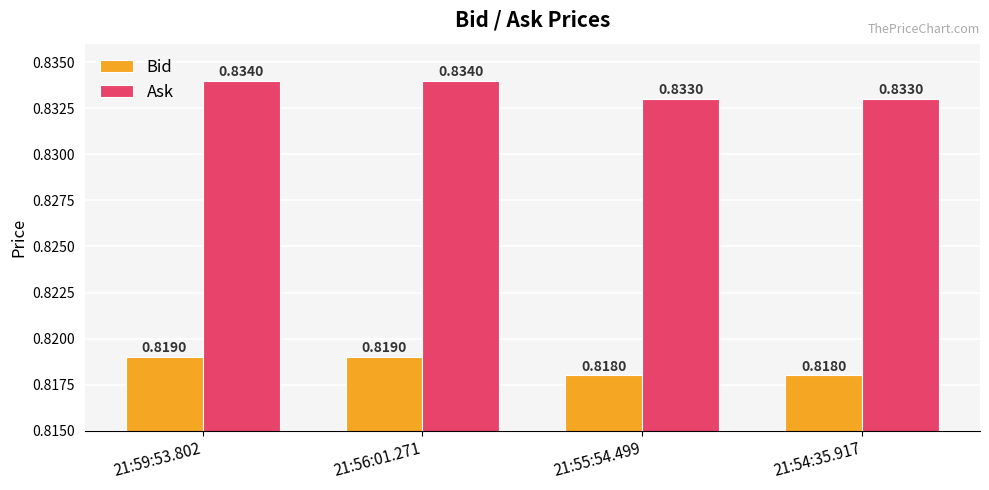

List the series in order of their peak value, lowest first.

Bid, Ask